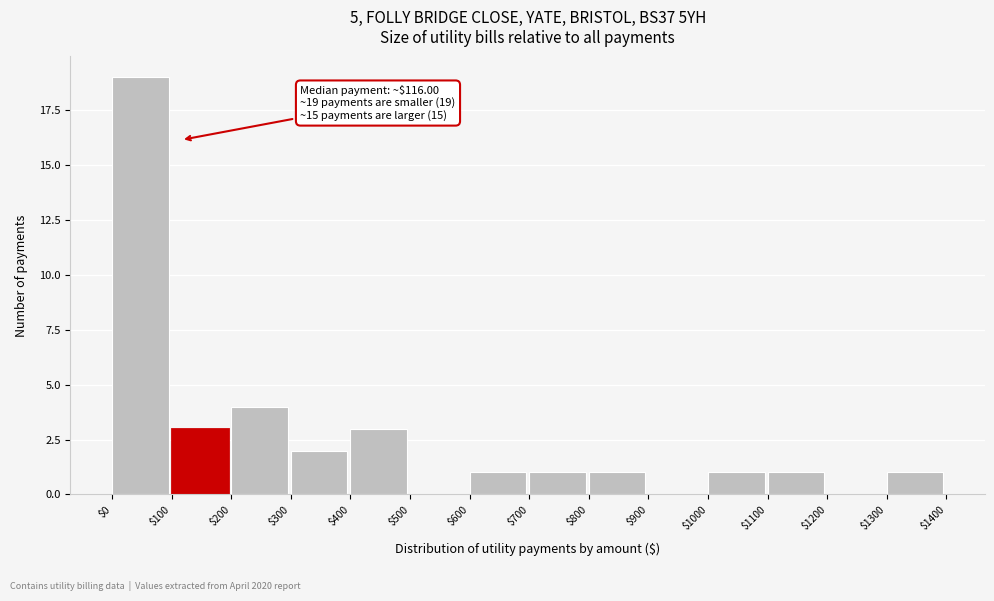

Which range on the x-axis has the tallest bar?

$0 to $100